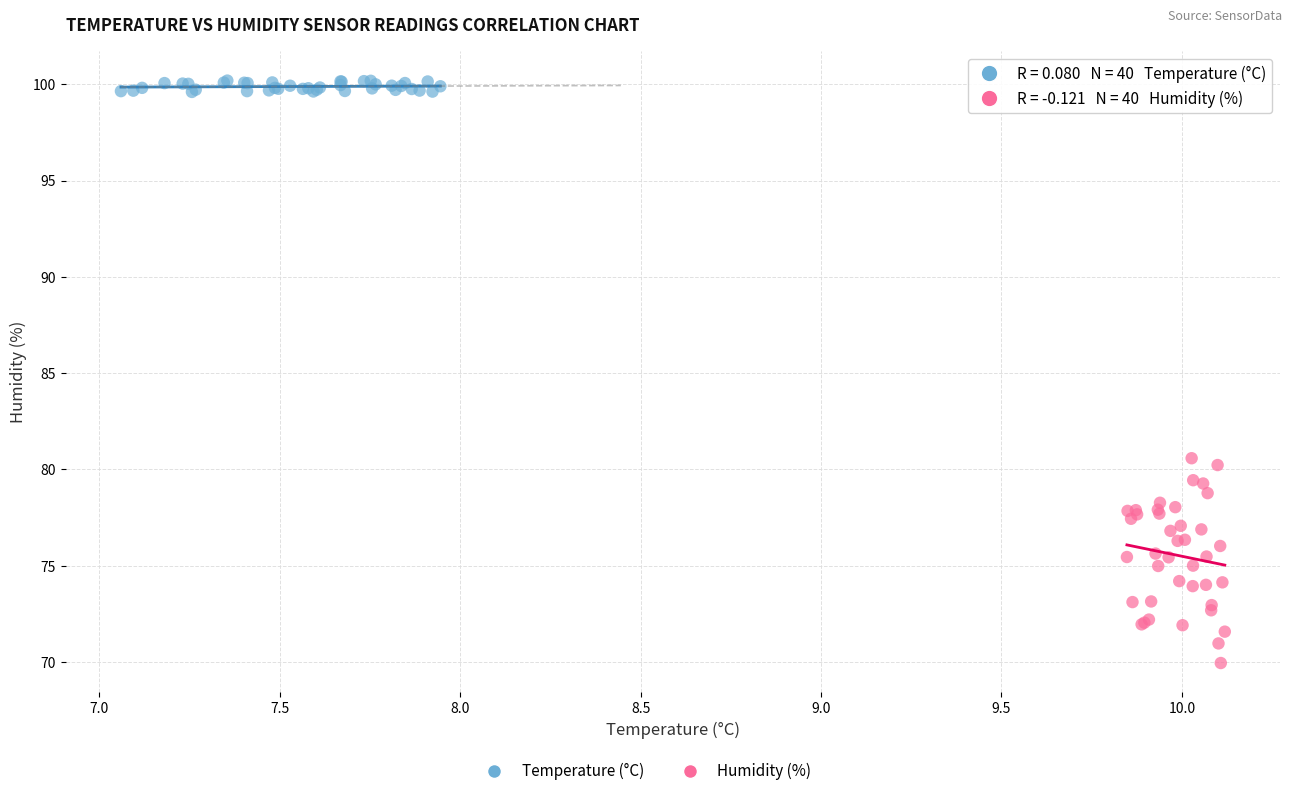

Which series has the largest Y range (max minus min)?

Humidity (%)